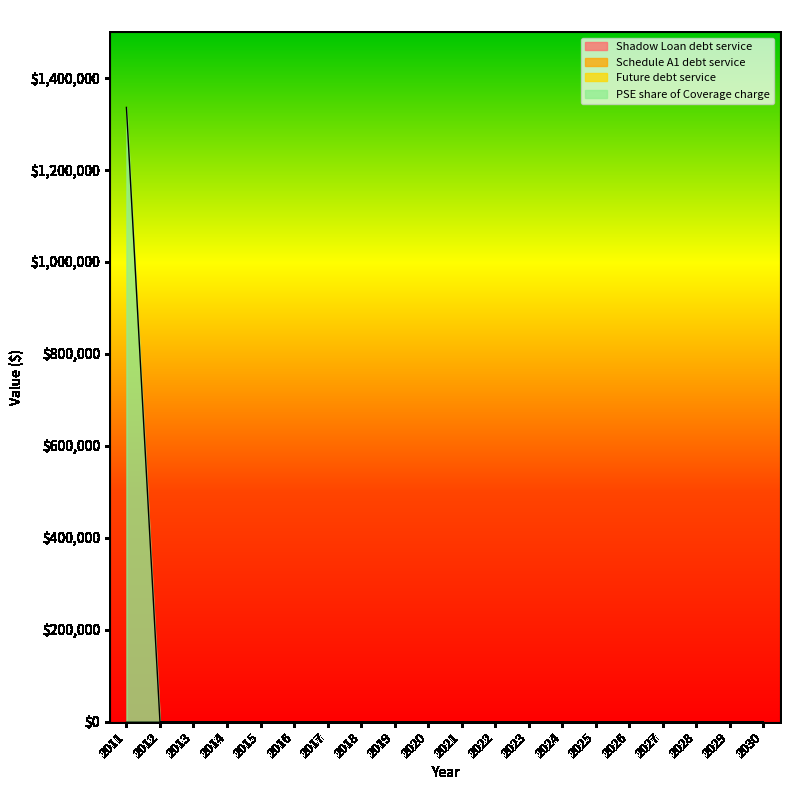

Rank the categories by Schedule A1 debt service value from highest to lowest.

2011, 2012, 2013, 2014, 2015, 2016, 2017, 2018, 2019, 2020, 2021, 2022, 2023, 2024, 2025, 2026, 2027, 2028, 2029, 2030